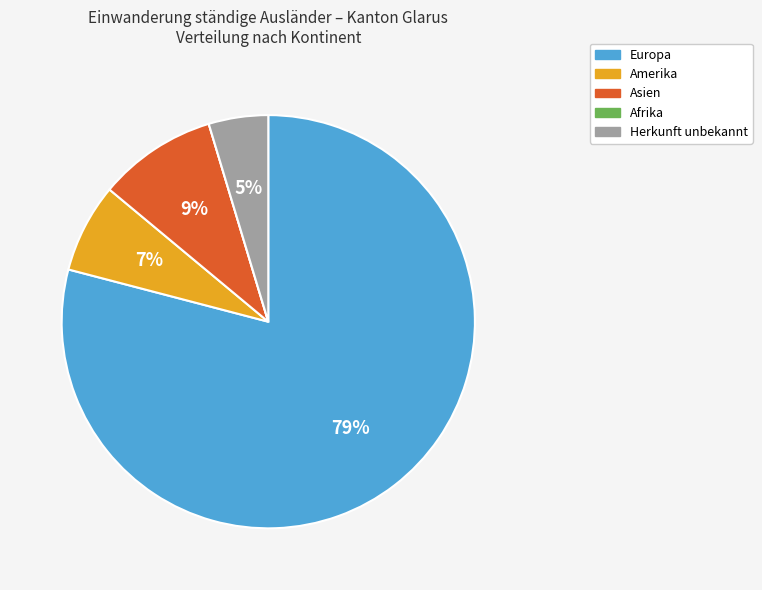

What percentage is the Asien slice, to the nearest percent?

9%